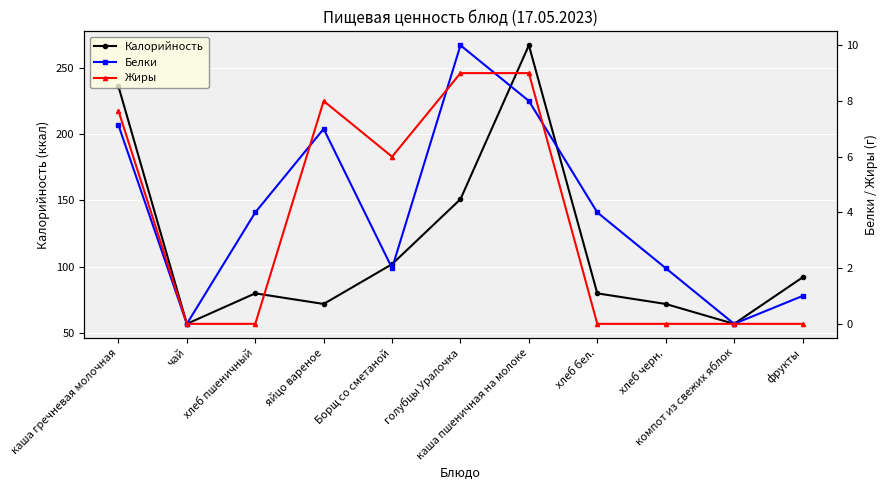

True or false: Калорийность and Жиры intersect in this chart.

False